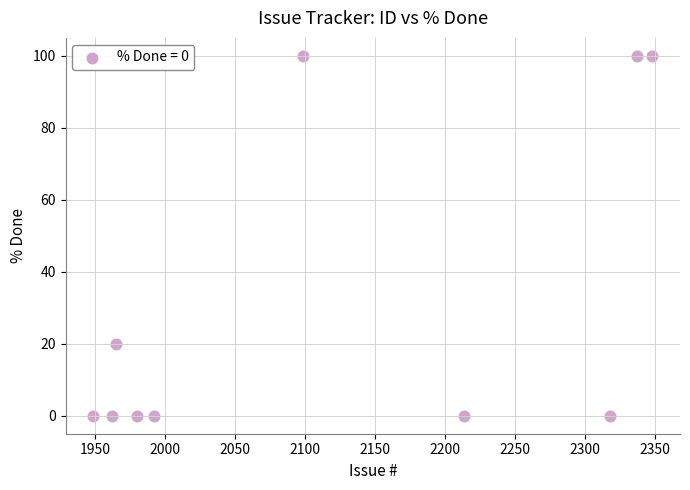

What is the average Y value?

32